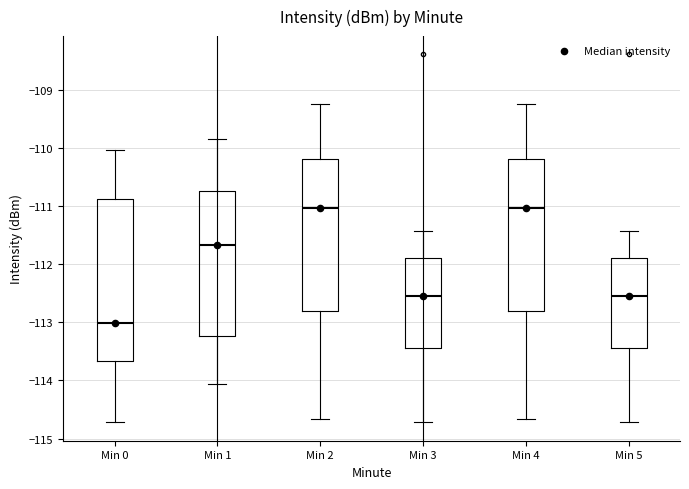

Which box's median line is the lowest?

Min 0